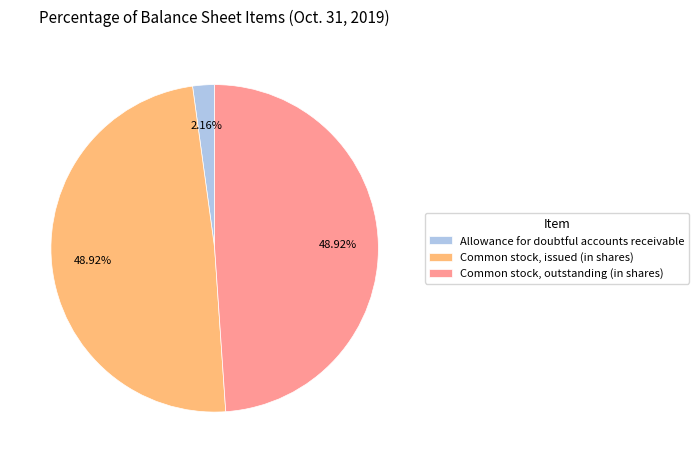

Count the number of slices in the pie.

3